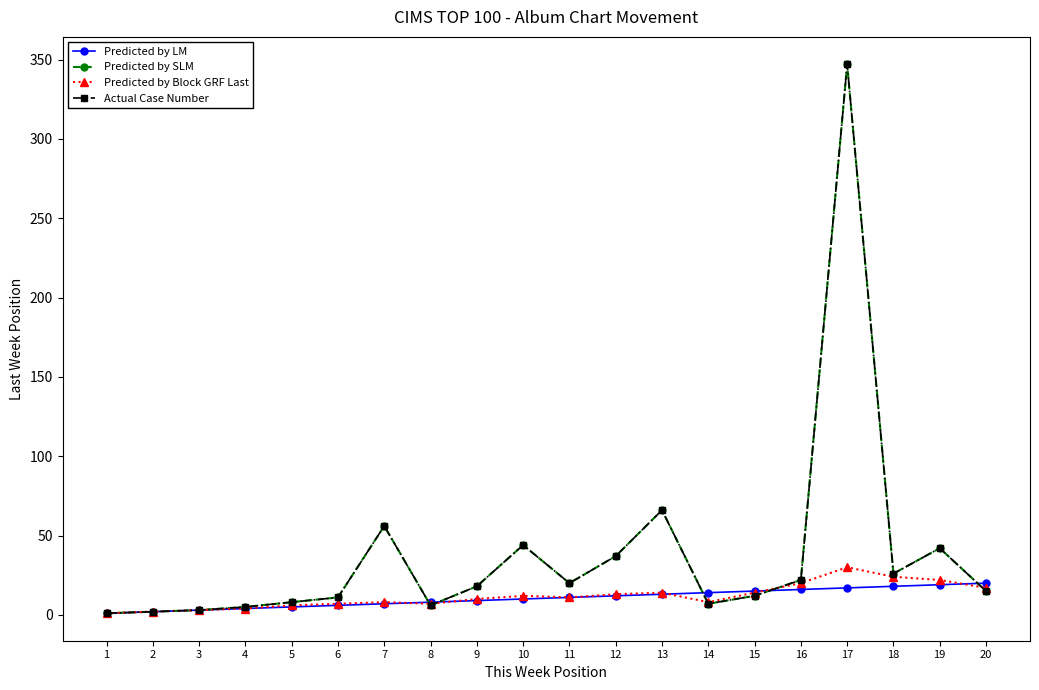

Does the chart have visible grid lines?

No